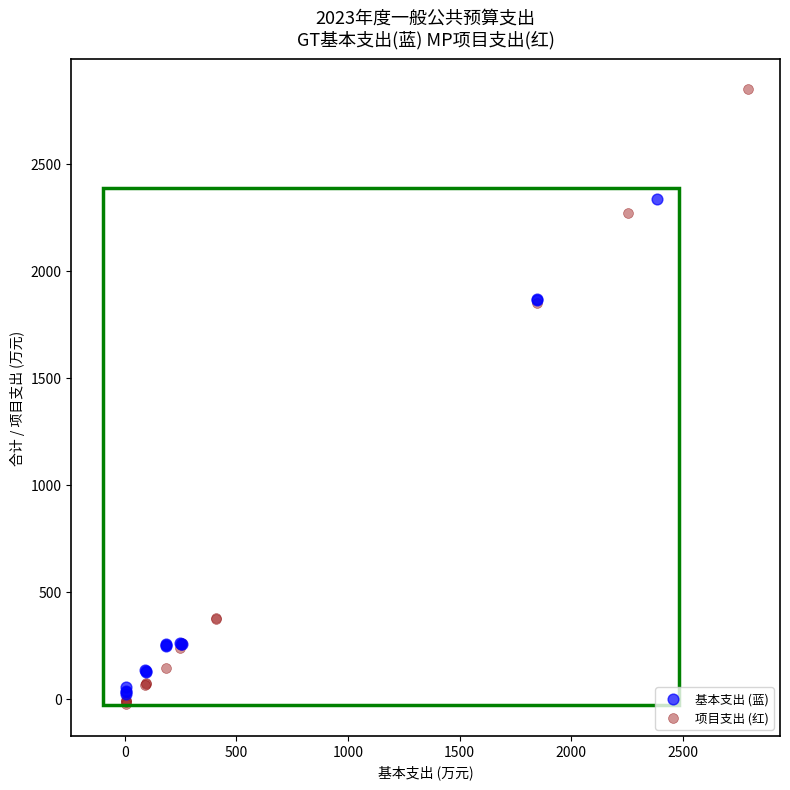

What are all the series names shown in the legend?

基本支出 (蓝), 项目支出 (红)